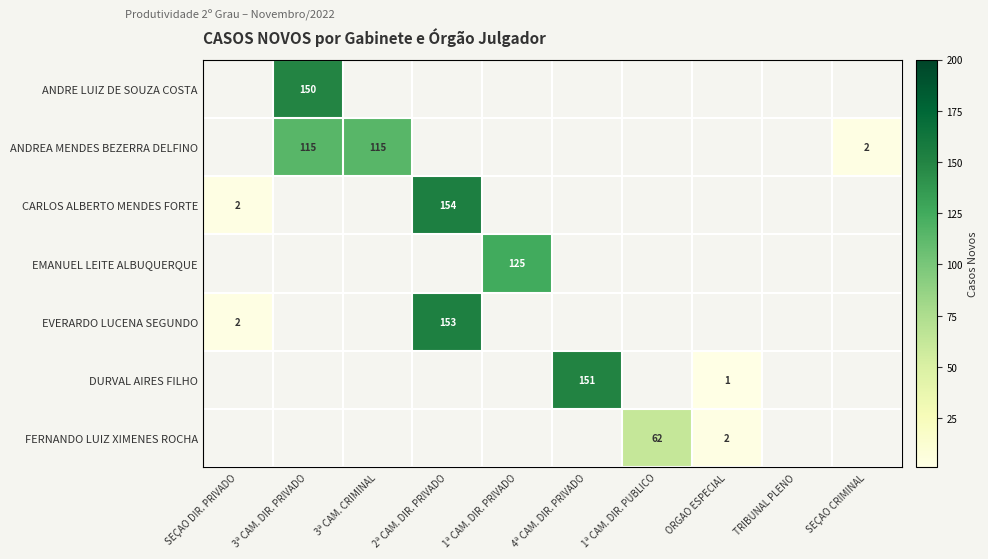

The value of ANDRE LUIZ DE SOUZA COSTA at 3ª CAM. DIR. PRIVADO is 264. True or false?

False